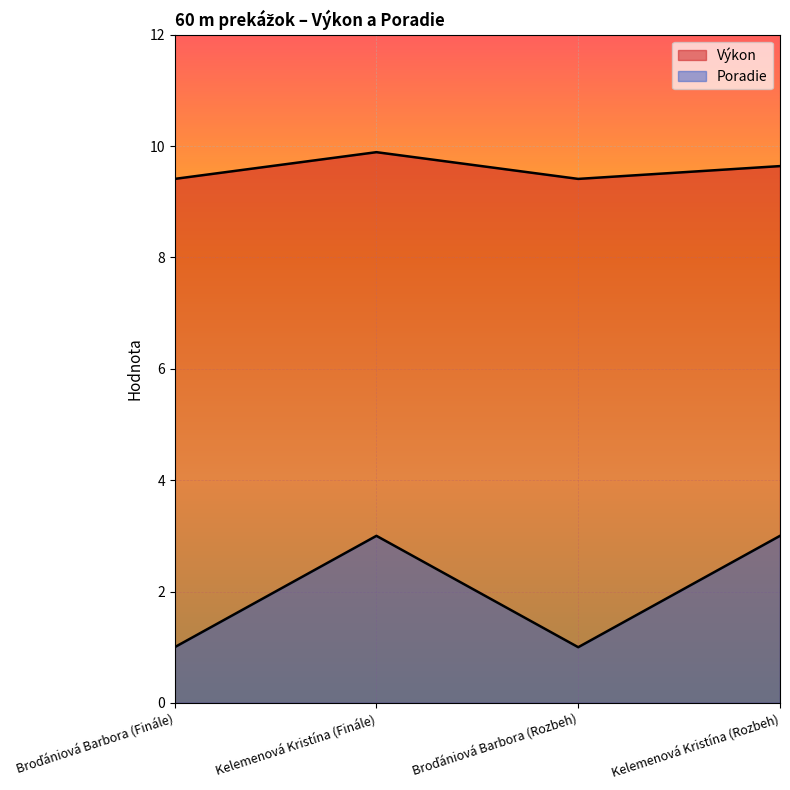

What is the value of the Poradie point at the 1st from the left?

1.0